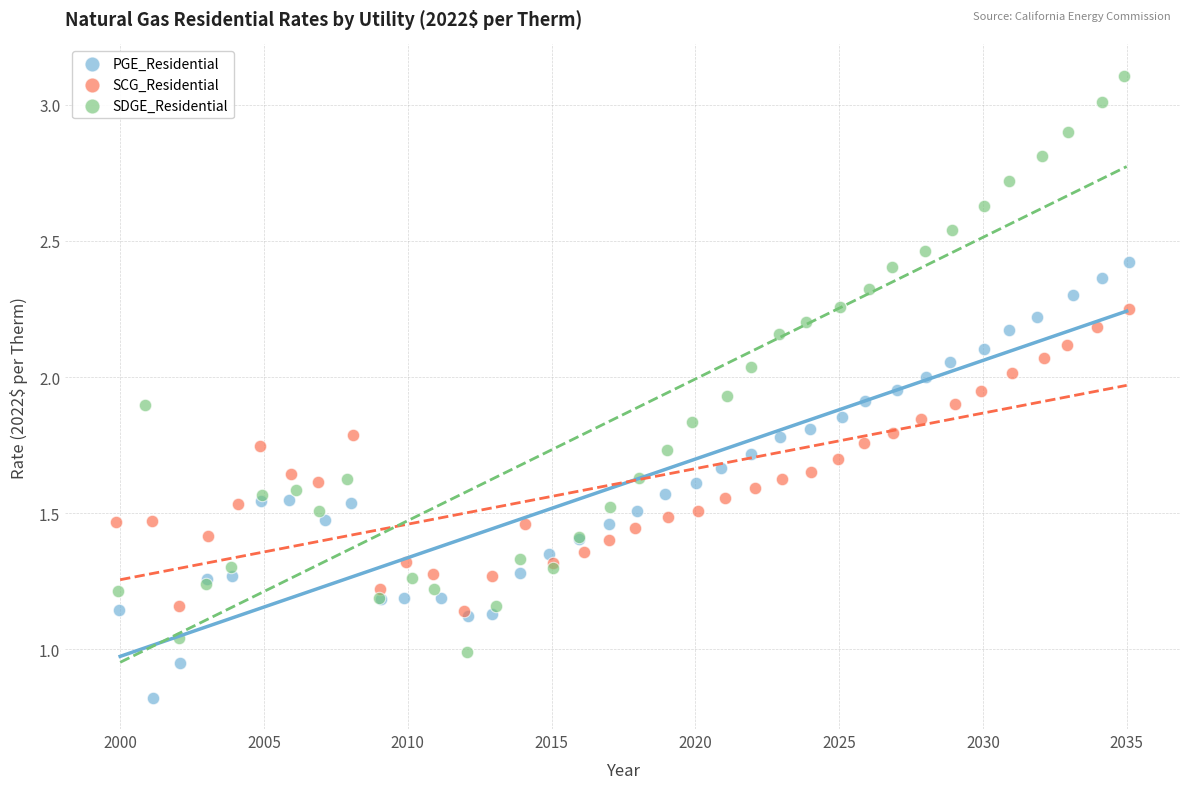

Which series has the largest Y range (max minus min)?

SDGE_Residential